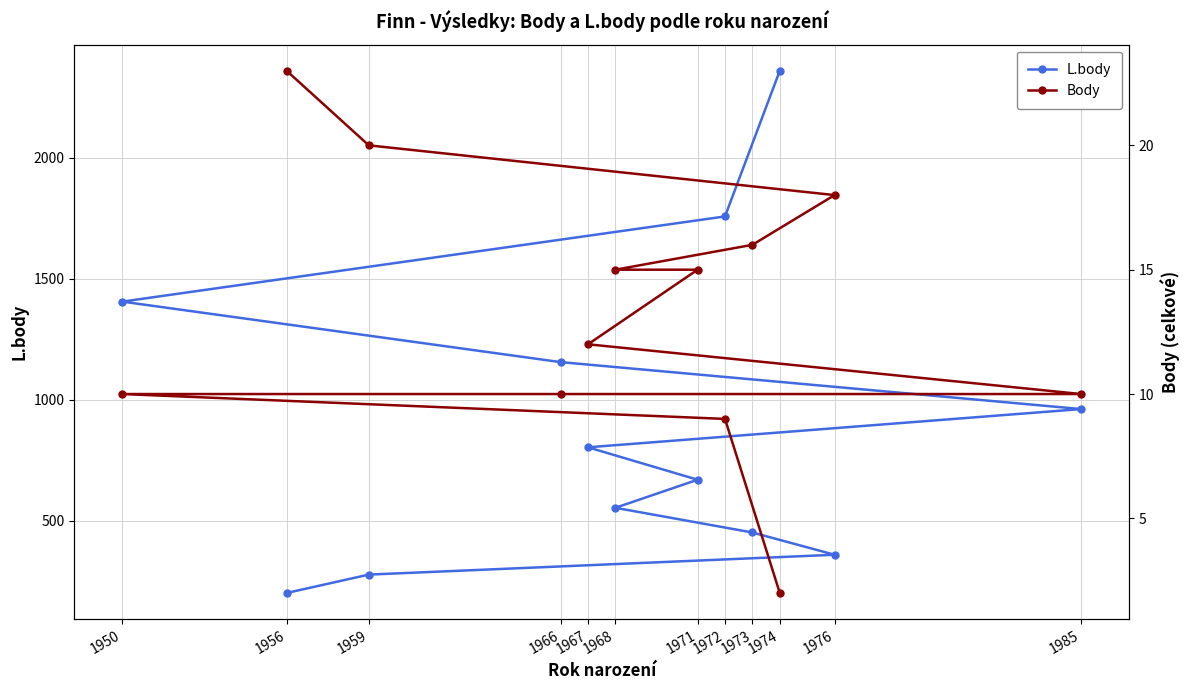

Where does the Body series first go above 15?

1973